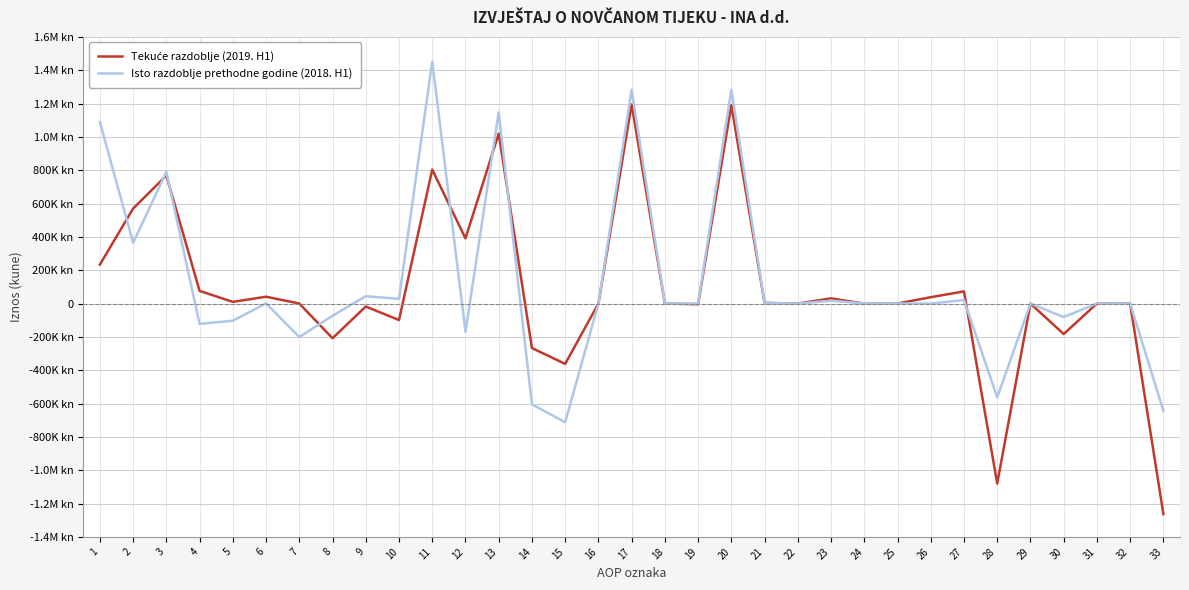

Which series has the largest total across all categories?

Isto razdoblje prethodne godine (2018. H1)